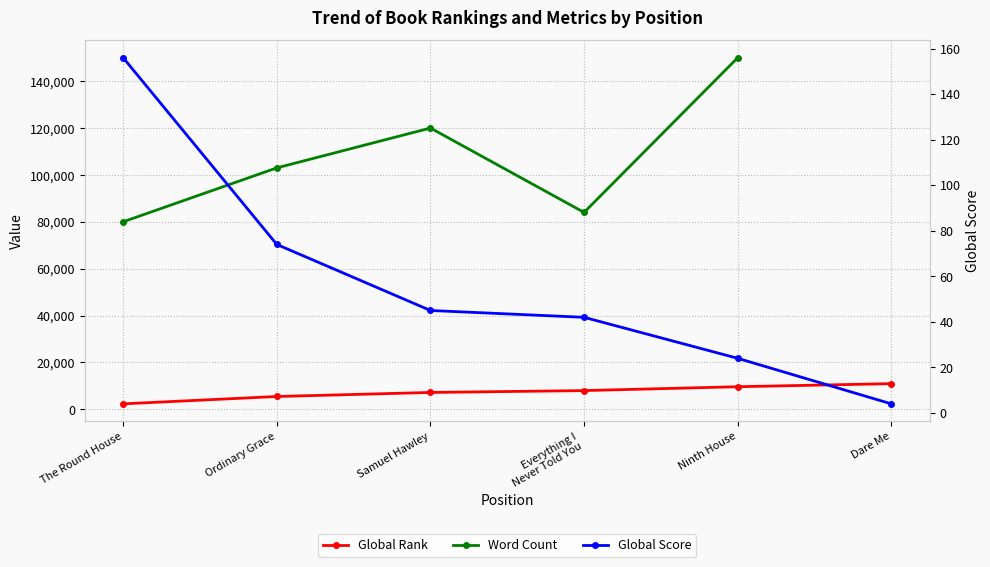

What is the difference between the second highest and second lowest values in the Global Rank series?

4171.0